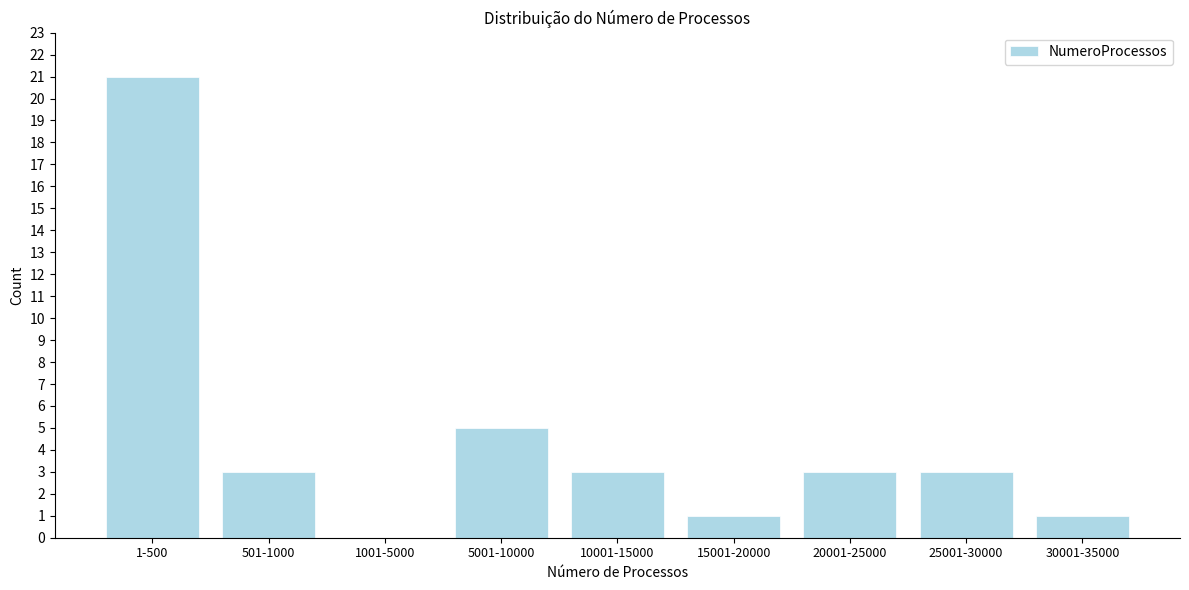

Reading left to right, extract all data points from this chart.

1-500=21	501-1000=3	1001-5000=0	5001-10000=5	10001-15000=3	15001-20000=1	20001-25000=3	25001-30000=3	30001-35000=1